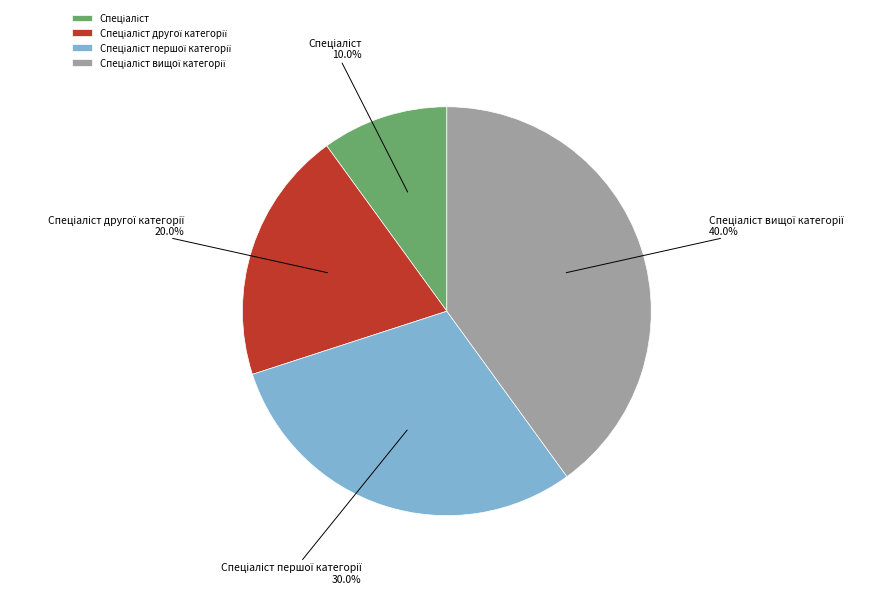

Is there any slice that represents more than half of the pie?

No